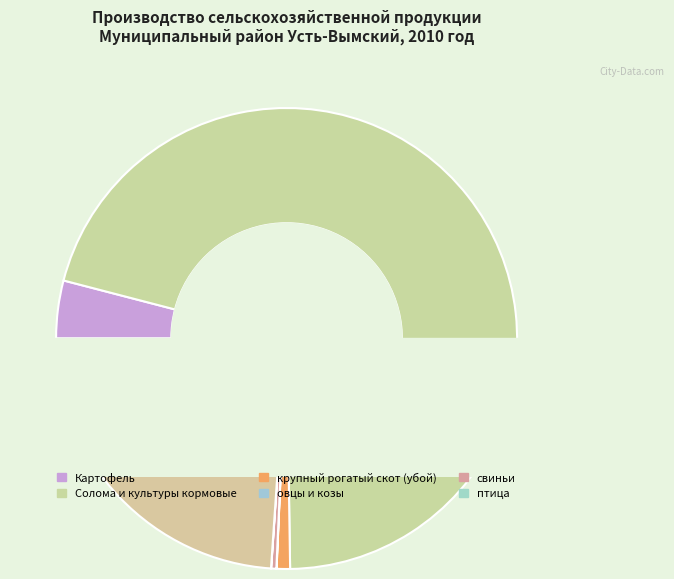

To the nearest percent, what is the difference between the largest and smallest slice percentages?

71%